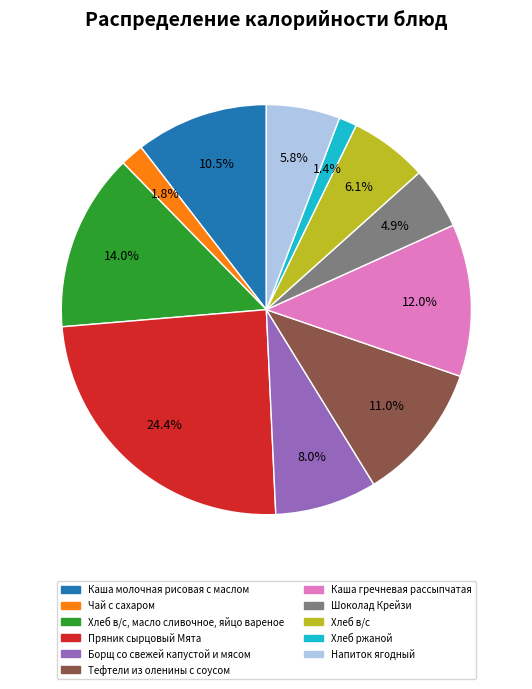

Count the number of slices in the pie.

11